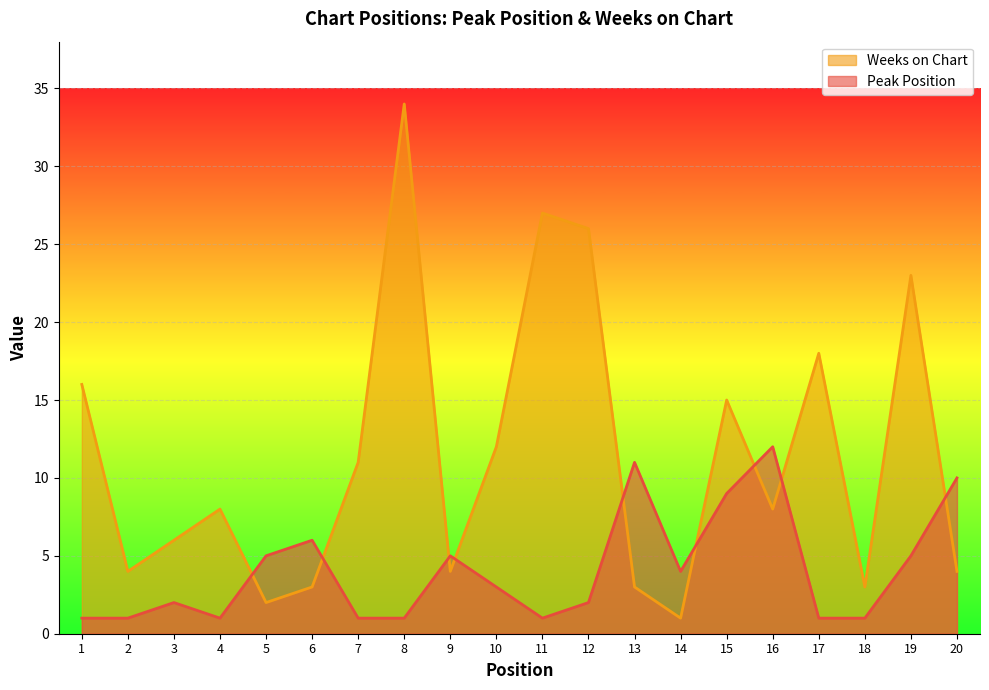

What is the value of the Peak Position point at the 6th from the left?

6